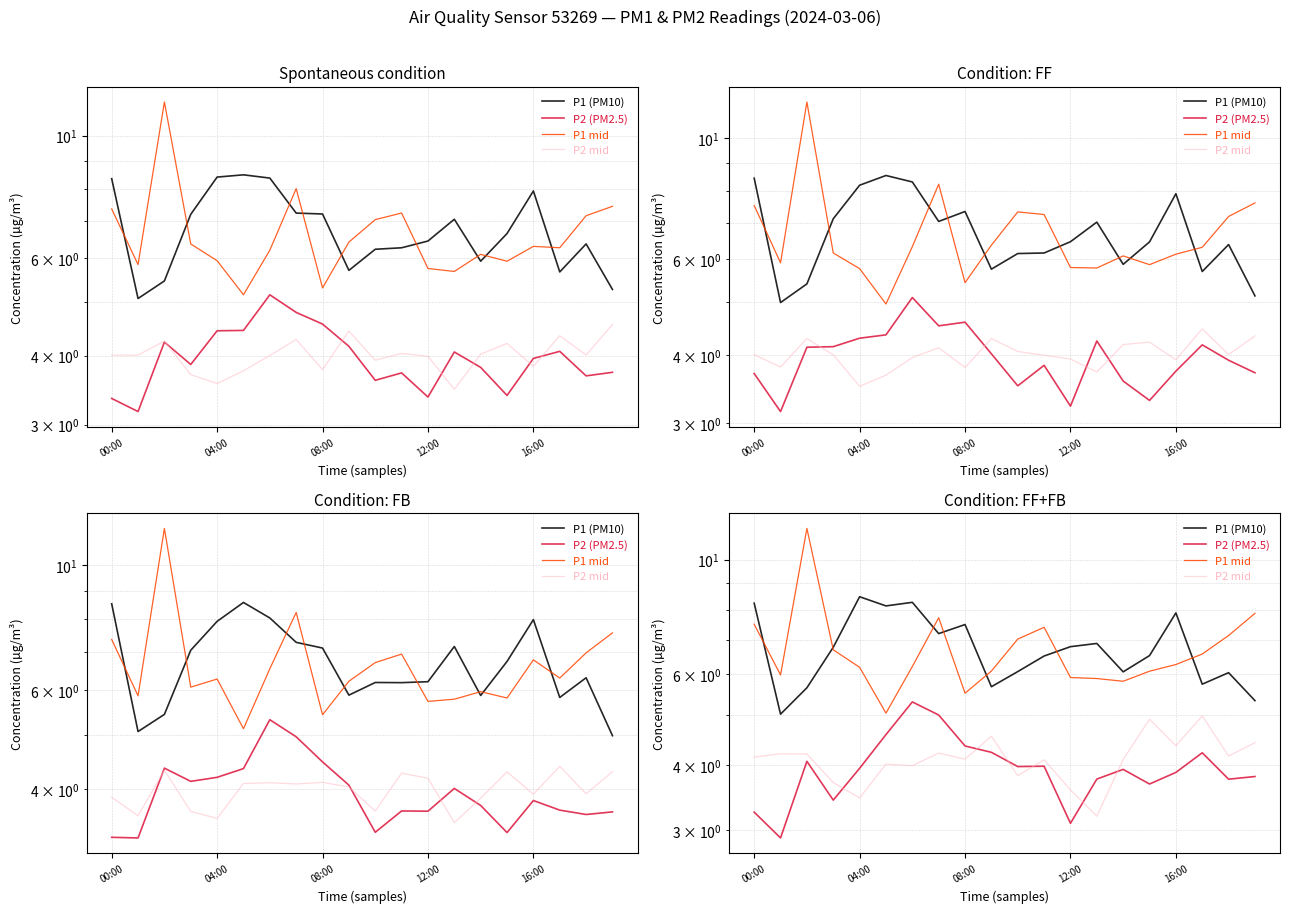

How many lines are shown in the chart?

4